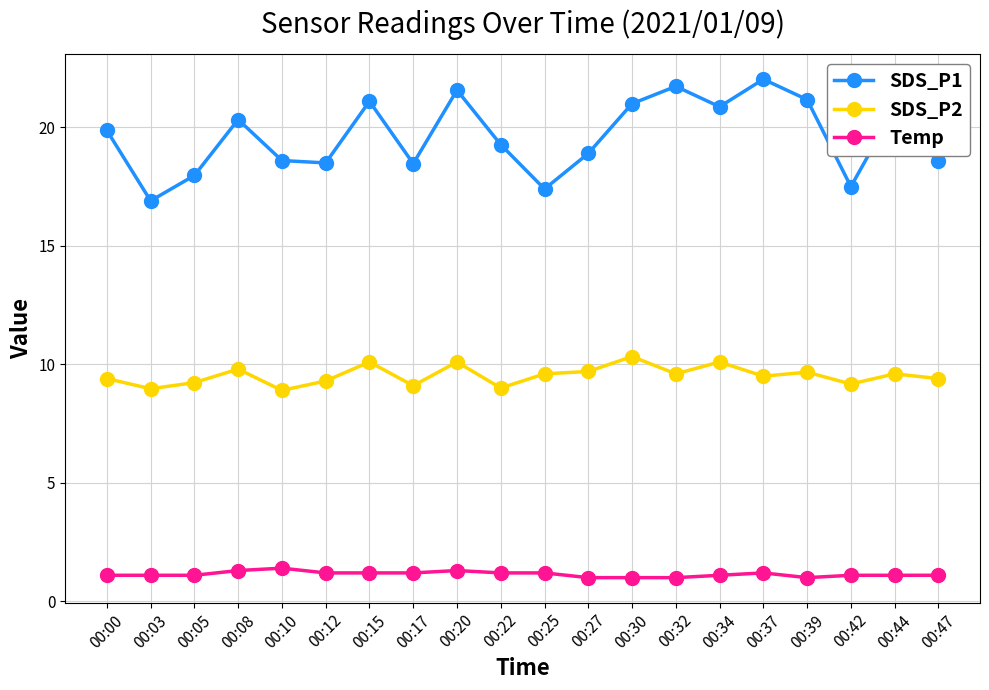

How many lines are shown in the chart?

3